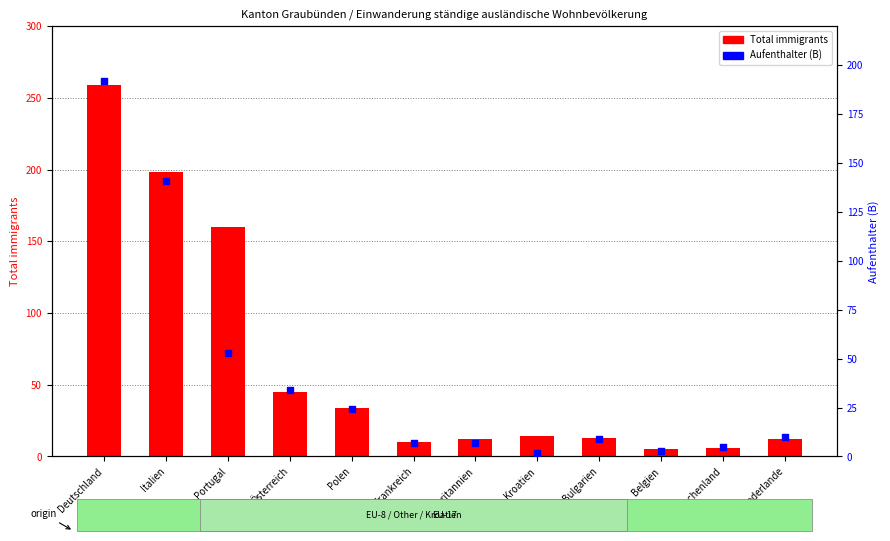

Is the value of Aufenthalter (B) at Österreich greater than the value of Total immigrants at Niederlande?

Yes